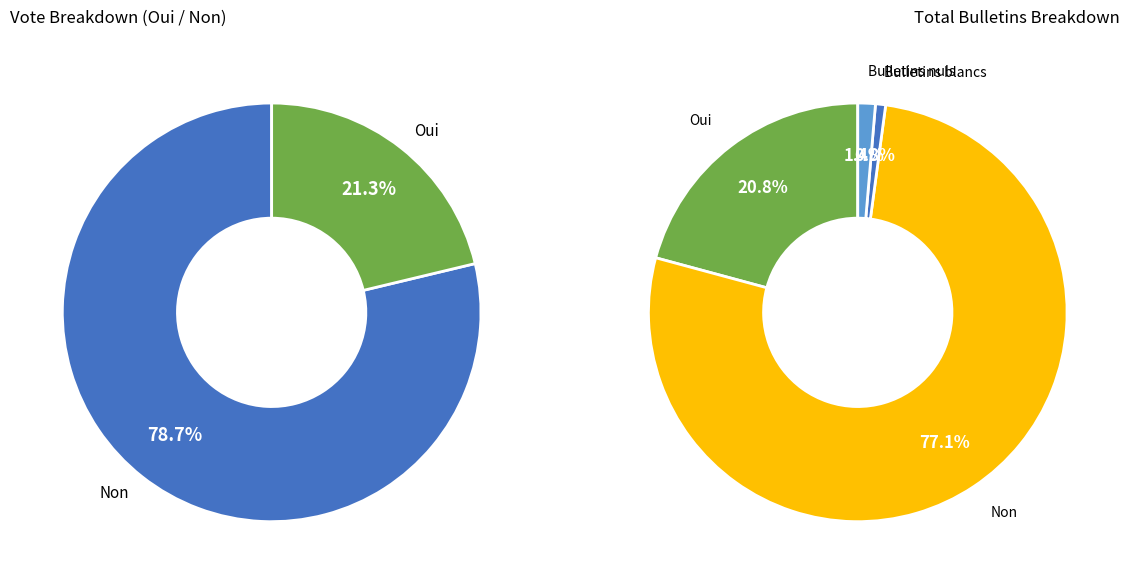

Which category has the biggest portion of the pie?

Non